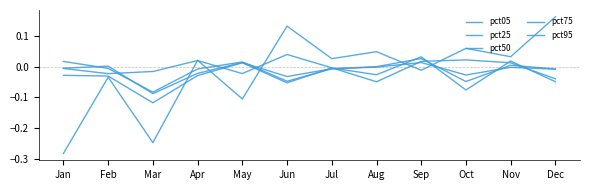

Which category has the highest value in the pct75 series?

Sep